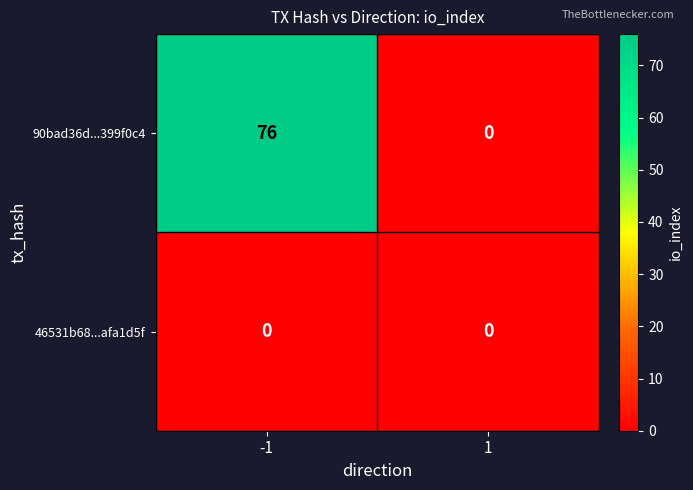

Reading right to left, what are all the values shown in this chart?

90bad36d...399f0c4: 1=0	-1=76
46531b68...afa1d5f: 1=0	-1=0